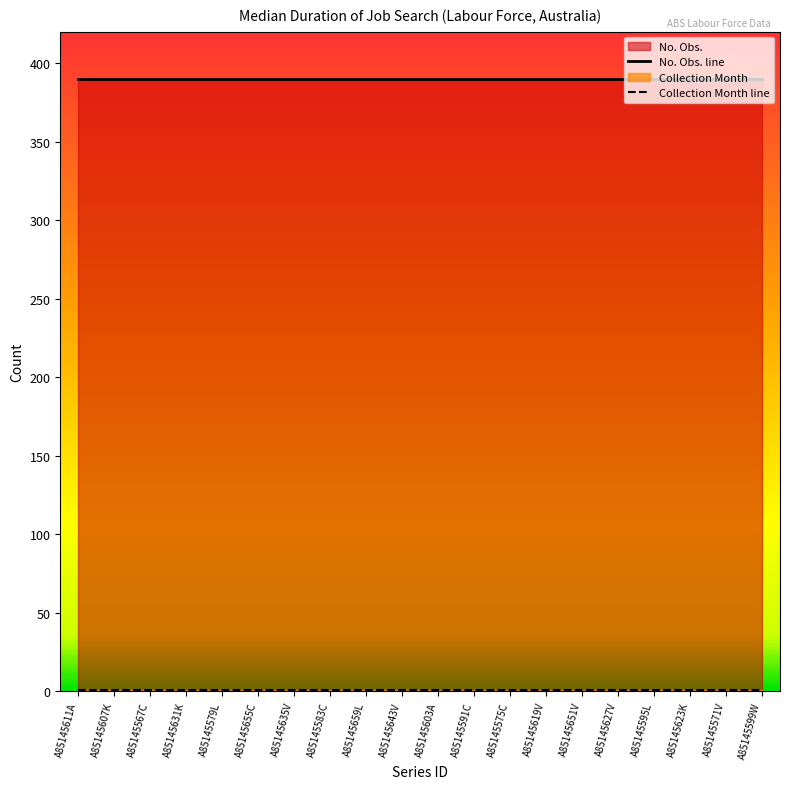

Rank the categories by No. Obs. line value from lowest to highest.

A85145611A, A85145607K, A85145567C, A85145631K, A85145579L, A85145655C, A85145635V, A85145583C, A85145659L, A85145643V, A85145603A, A85145591C, A85145575C, A85145619V, A85145651V, A85145627V, A85145595L, A85145623K, A85145571V, A85145599W